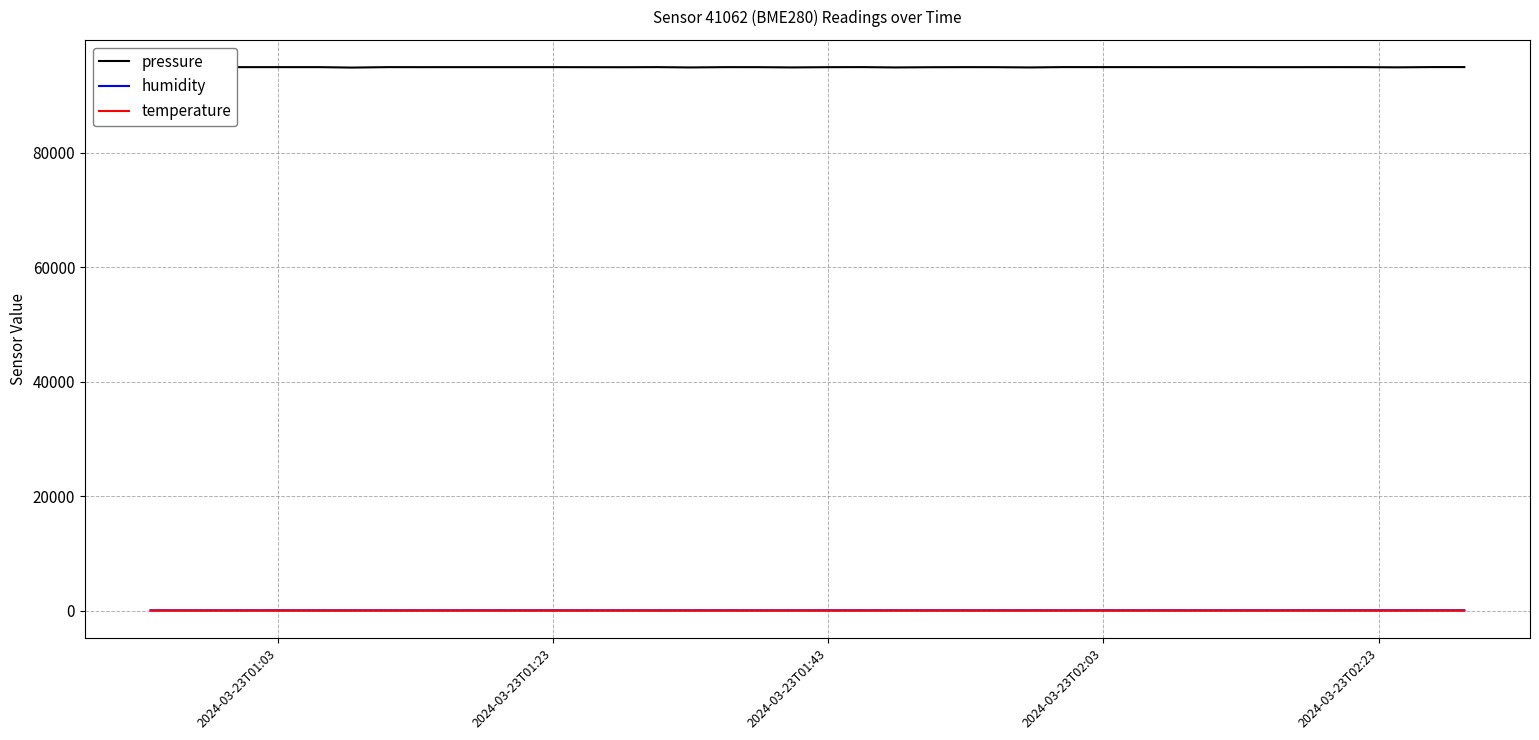

Where is the first local minimum for temperature?

2024-03-23T02:03